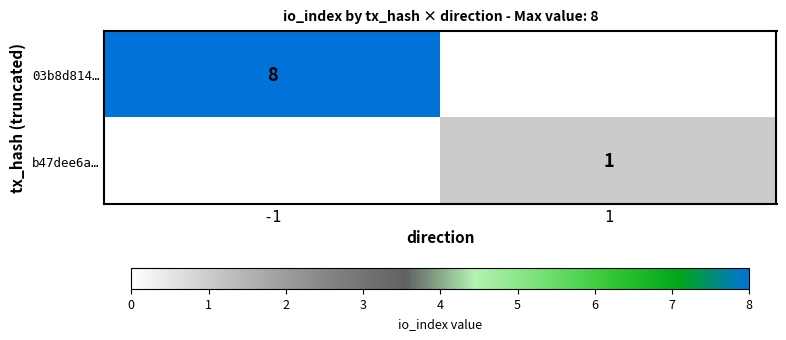

The b47dee6a… series shows 2 at 1. True or false?

False